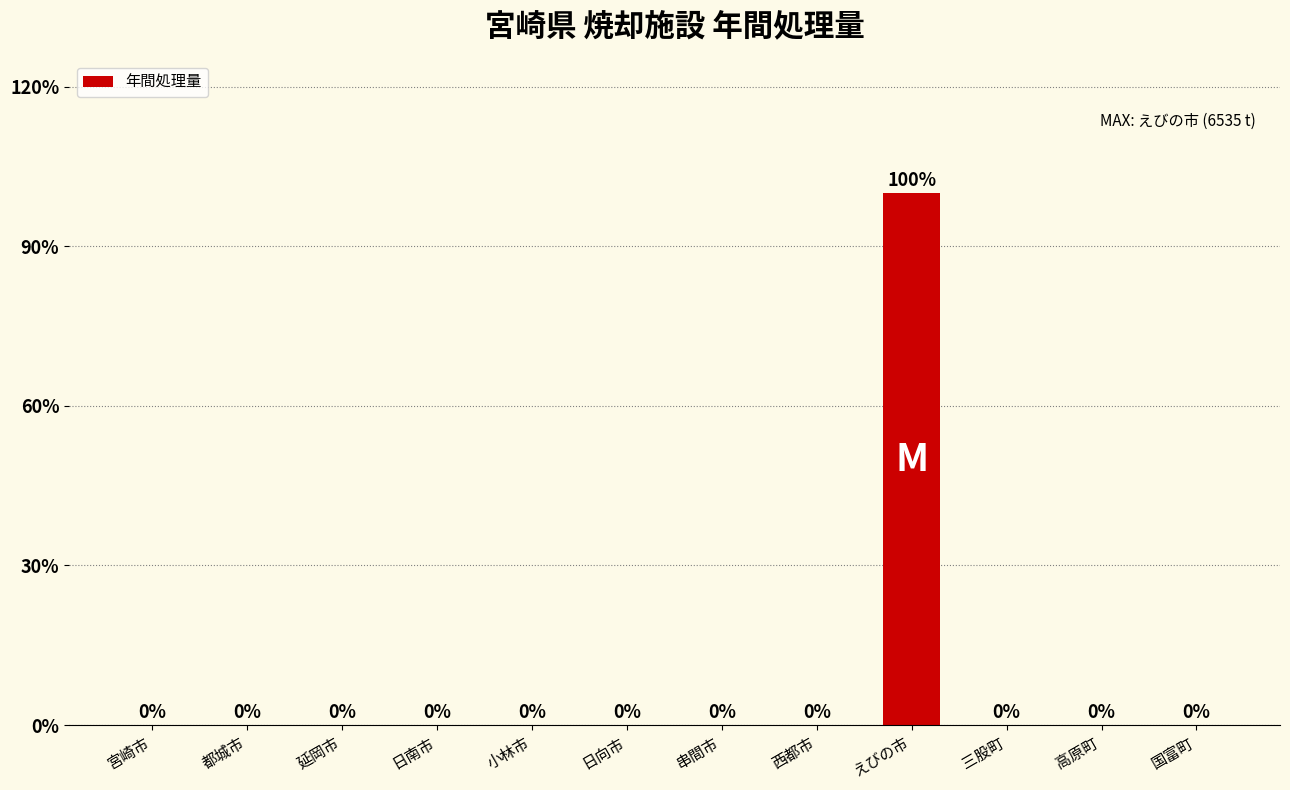

Between えびの市 and 延岡市, which is larger?

えびの市